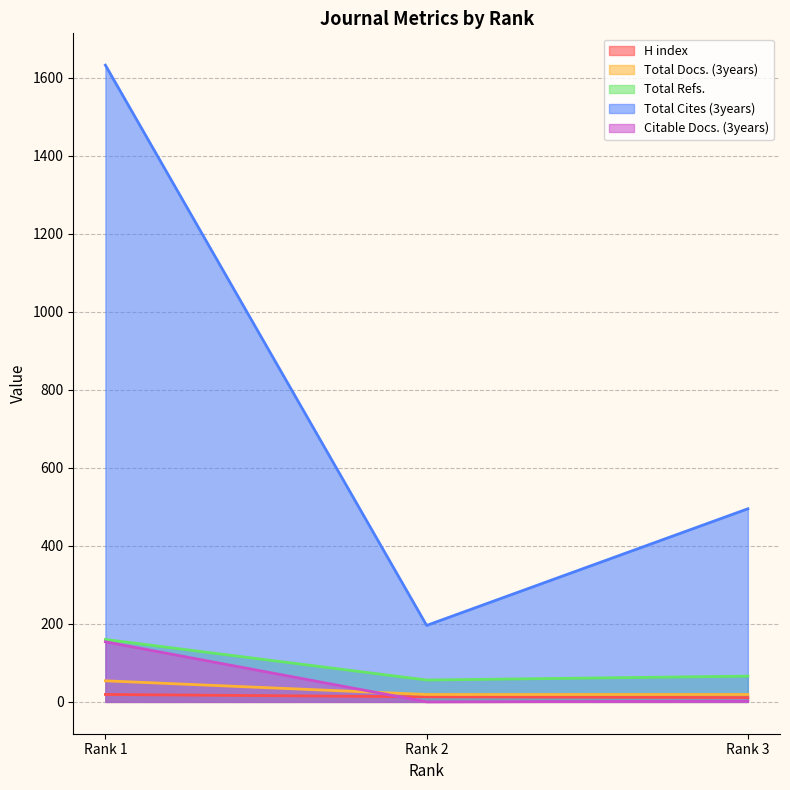

Which label corresponds to the largest value in the chart?

Rank 1